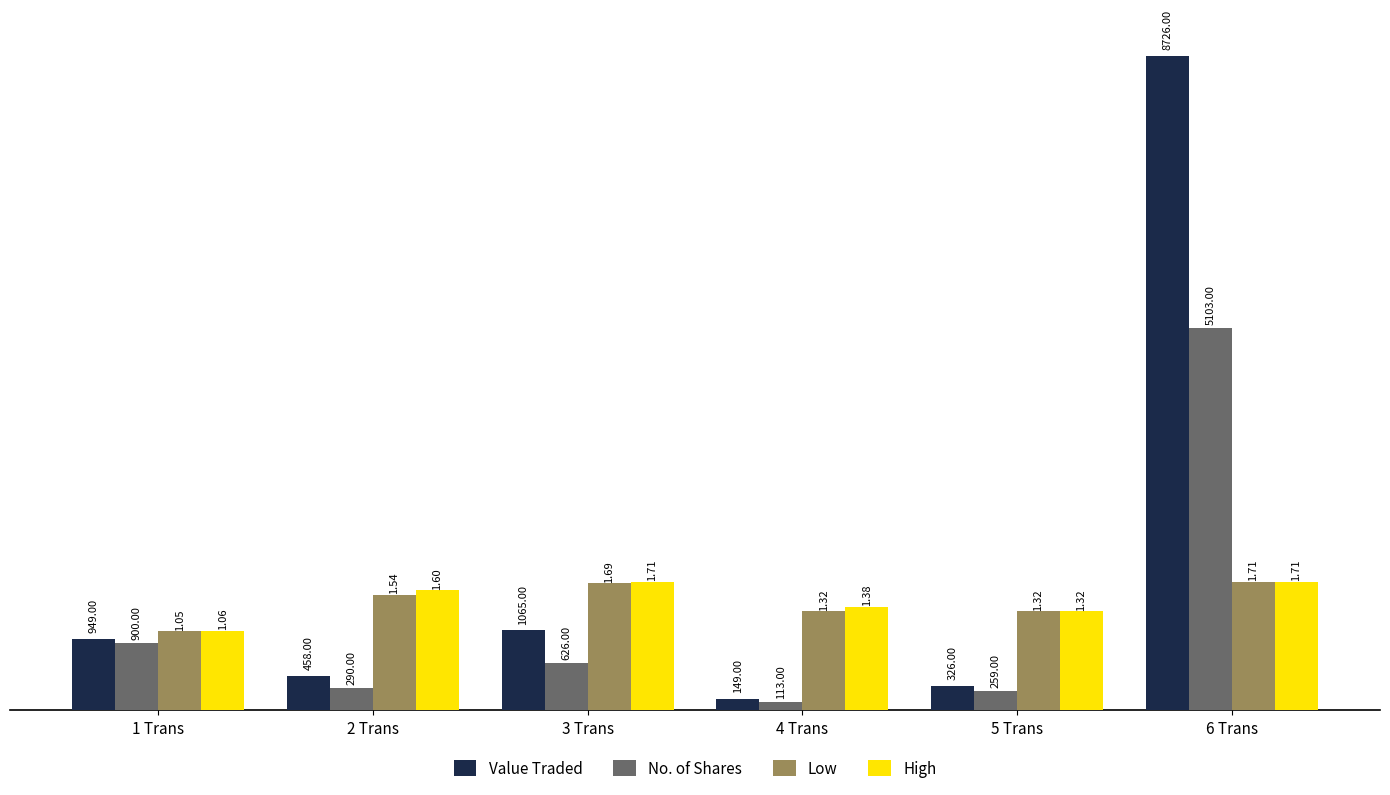

How many data points in High are less than 1600?

3